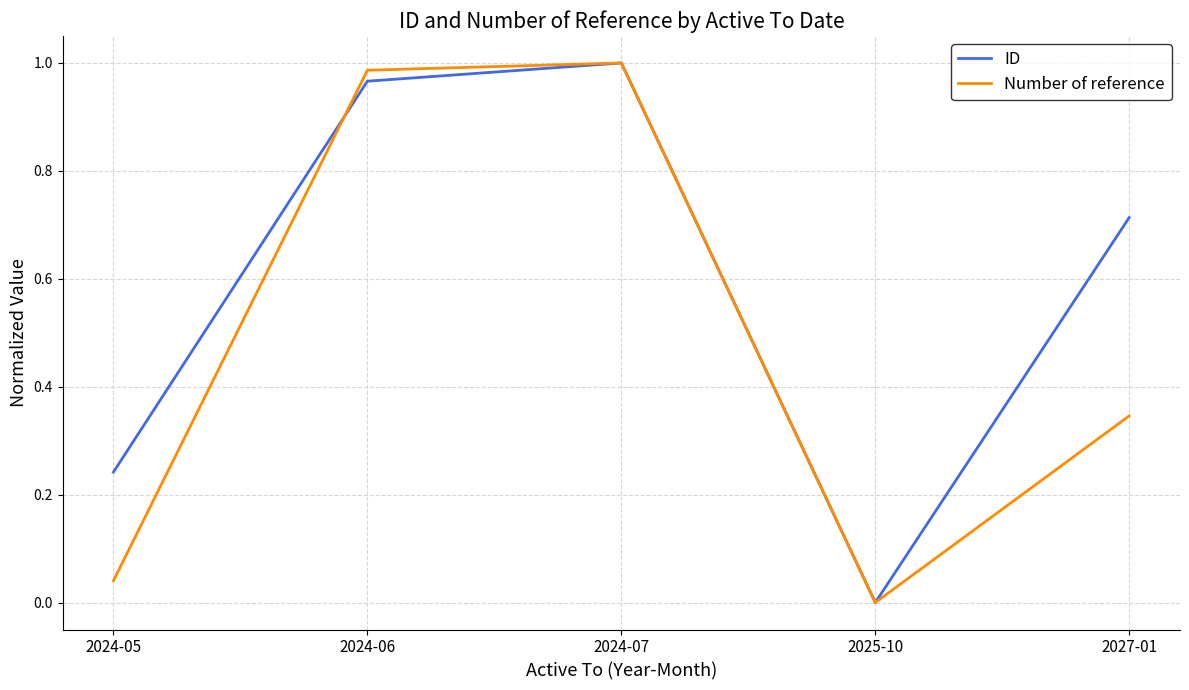

What is the sum of the ID values at 2024-05 and 2024-06?

1.2